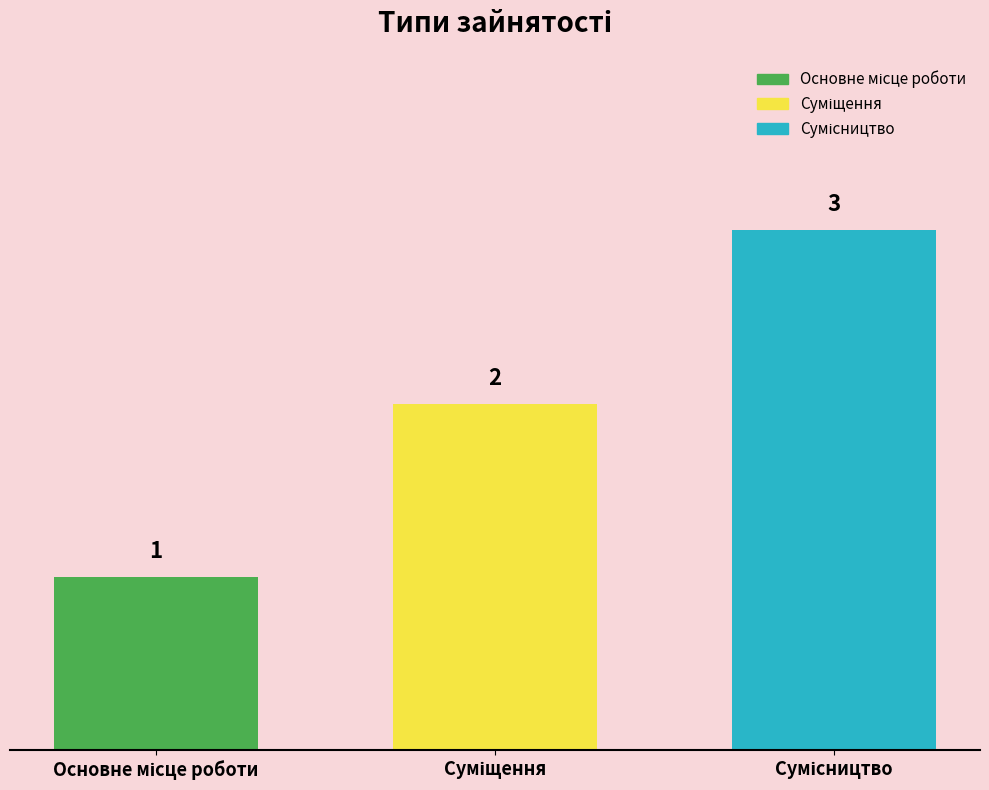

What is the smallest value displayed?

1